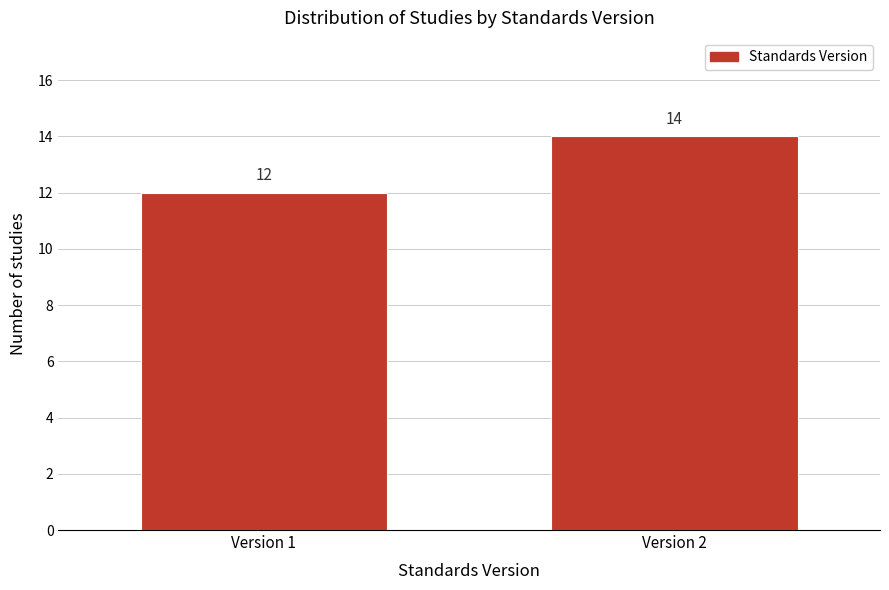

Reading left to right, what are all the values shown in this chart?

12	14